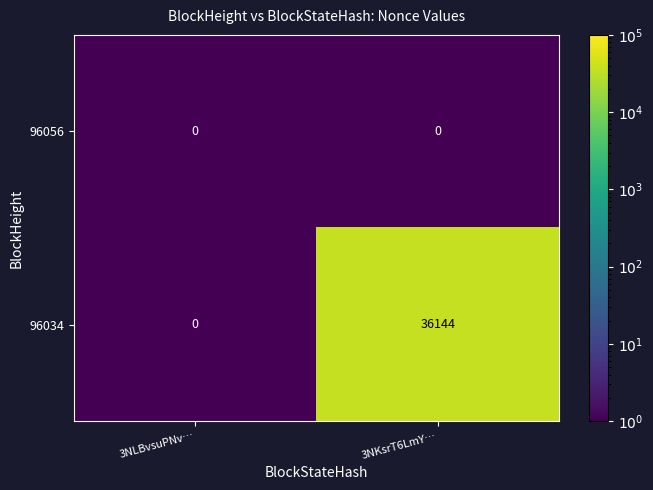

The value of 96056 at 3NKsrT6LmY… is 0. True or false?

True